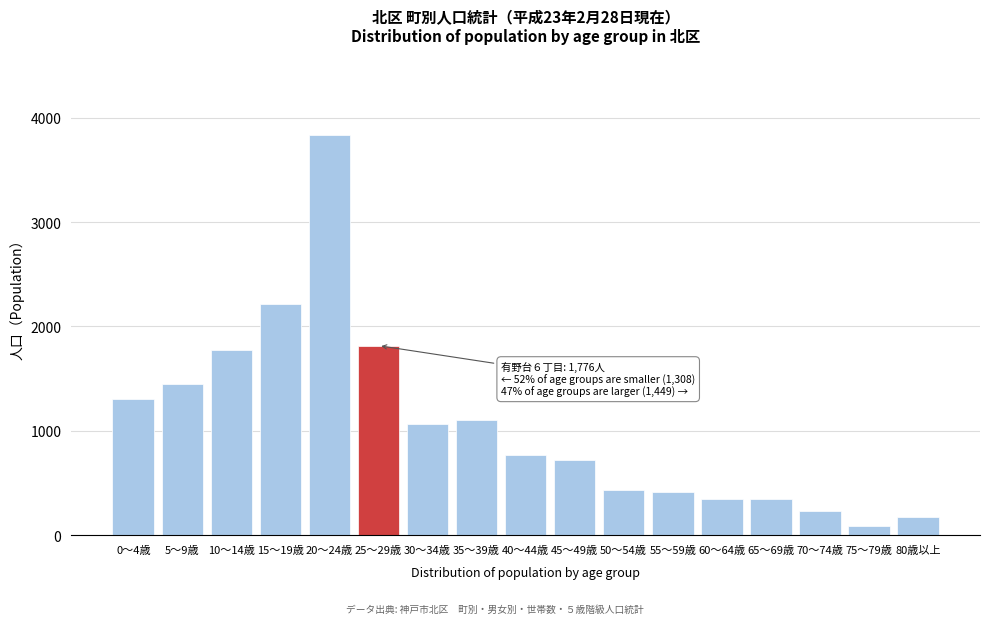

What is the maximum value shown in the chart?

3838